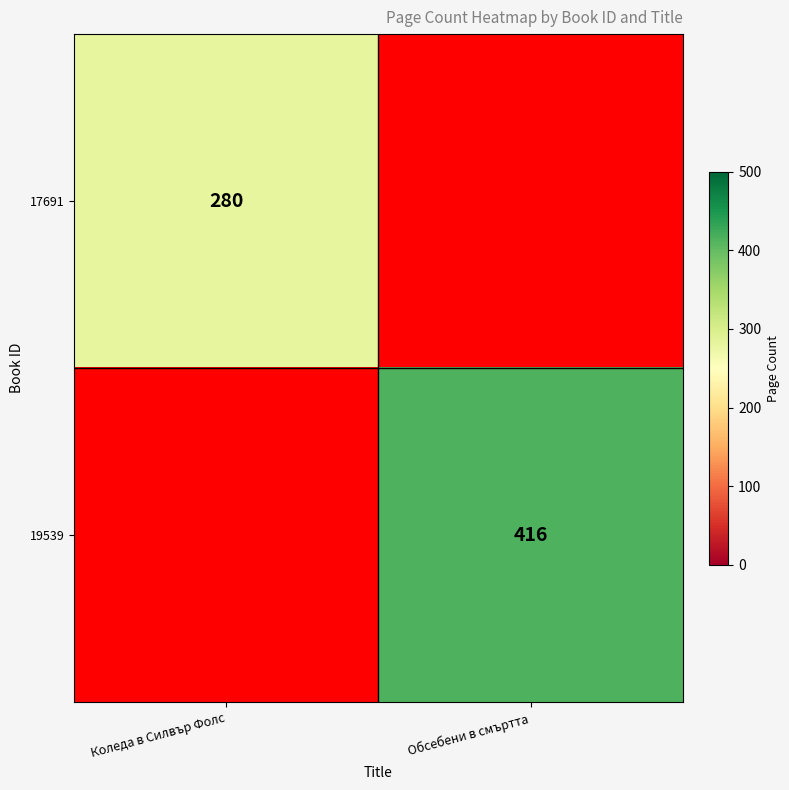

The 19539 series shows 416 at Обсебени в смъртта. True or false?

True